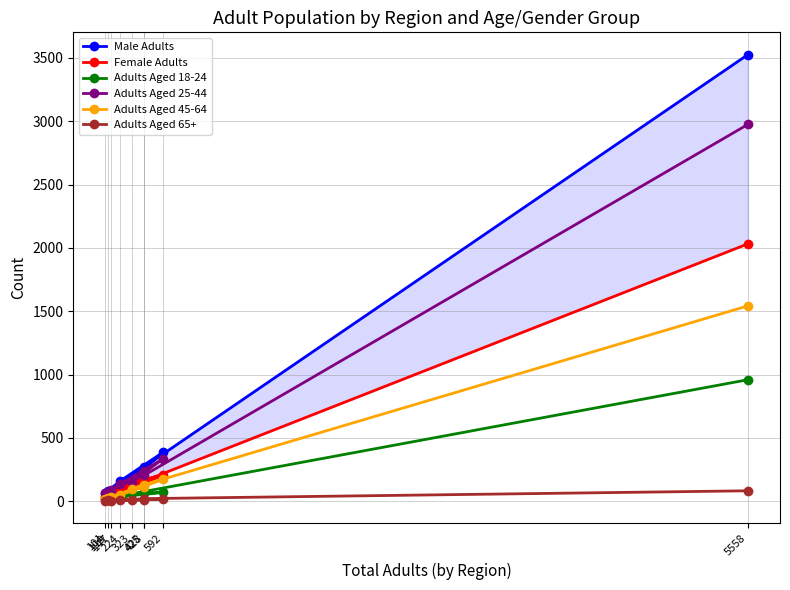

What is the minimum value shown in the chart?

3